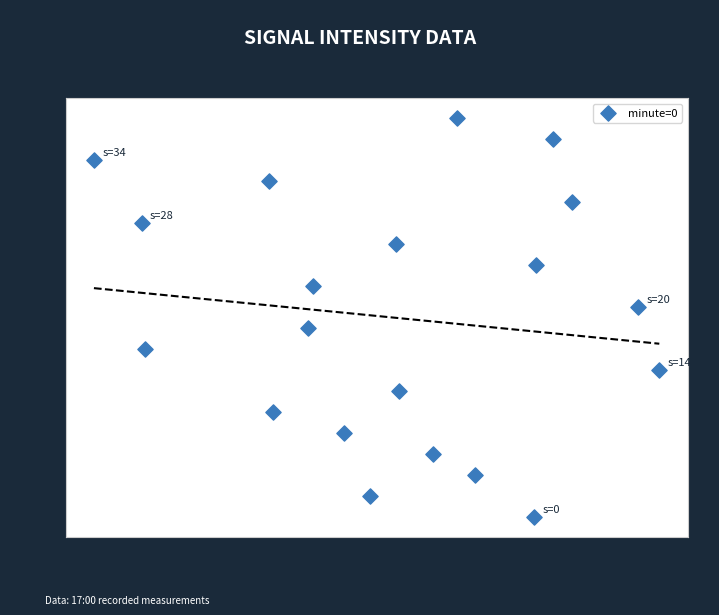

What is the range of Y values (max minus min)?

38